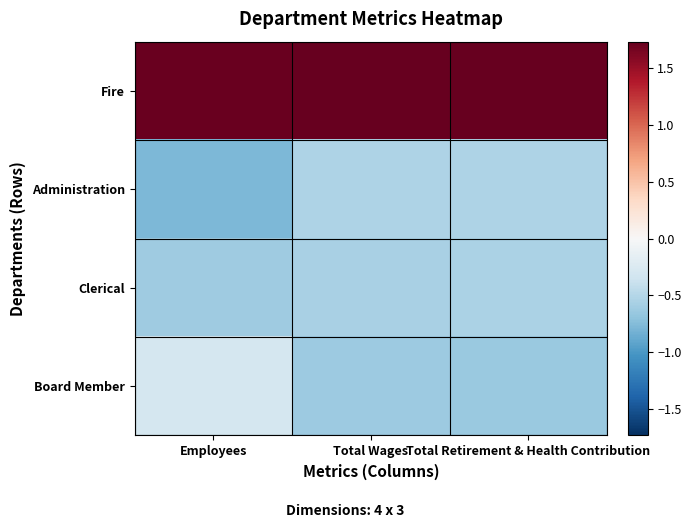

Which label corresponds to the smallest value in the chart?

Employees